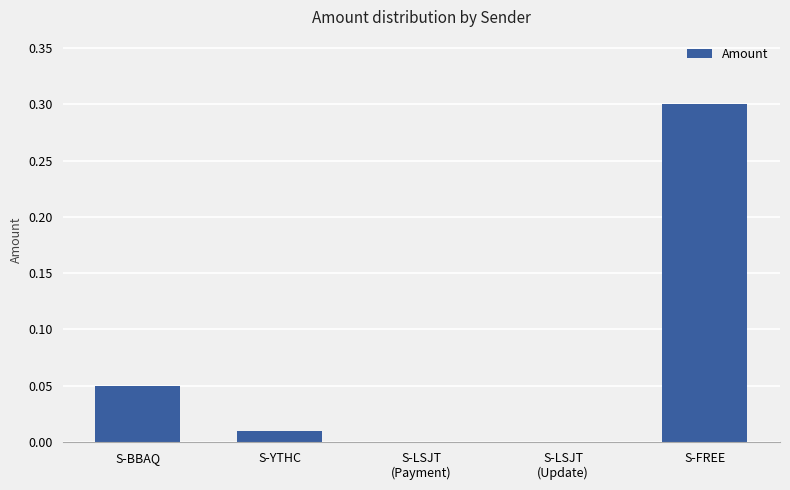

At which category does the chart reach its peak across all series?

S-FREE